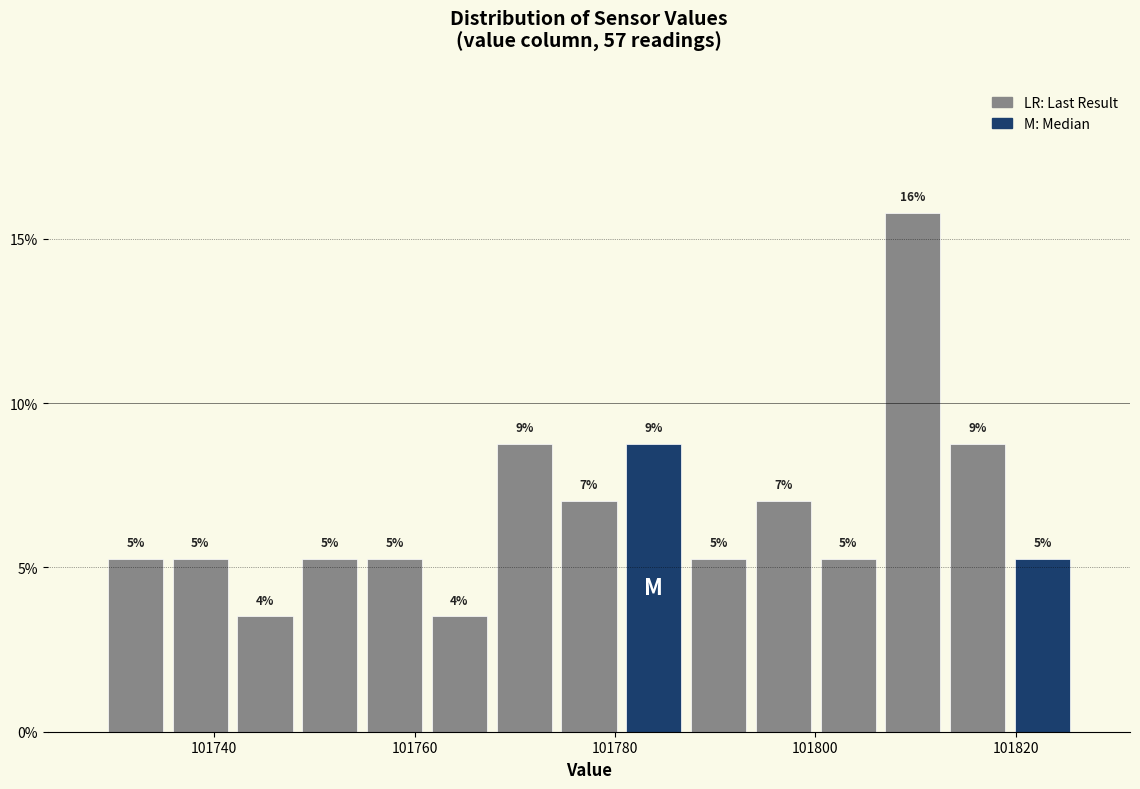

Around what value on the x-axis is the tallest bar? Give the approximate position of its centre, as read against the axis.

101810